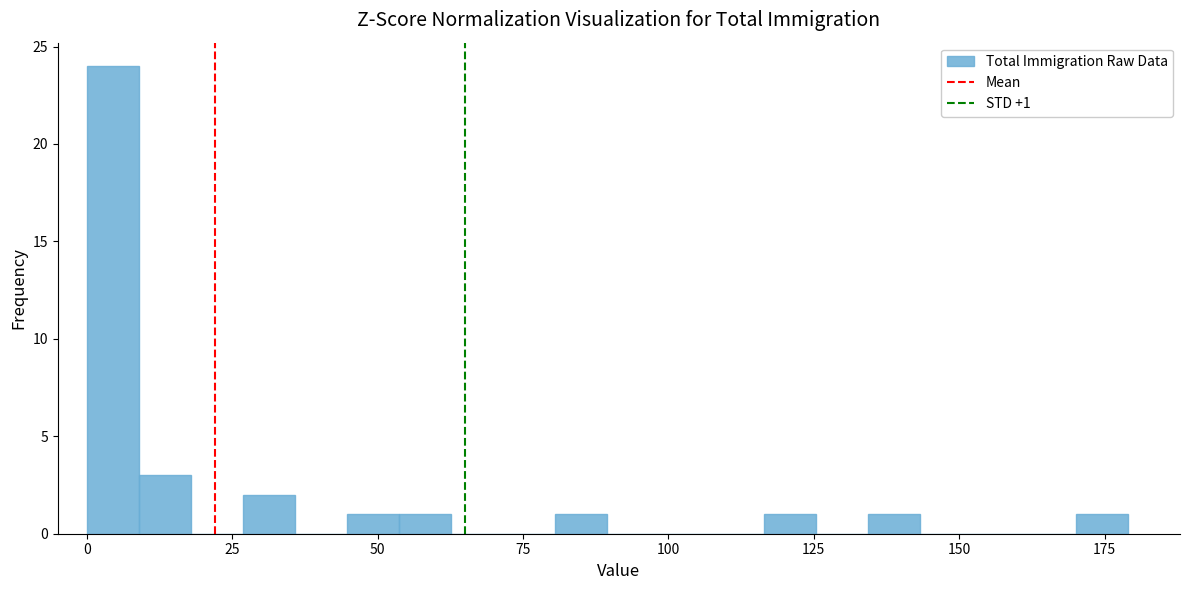

Read against the x-axis, roughly where is the centre of the tallest bar?

5